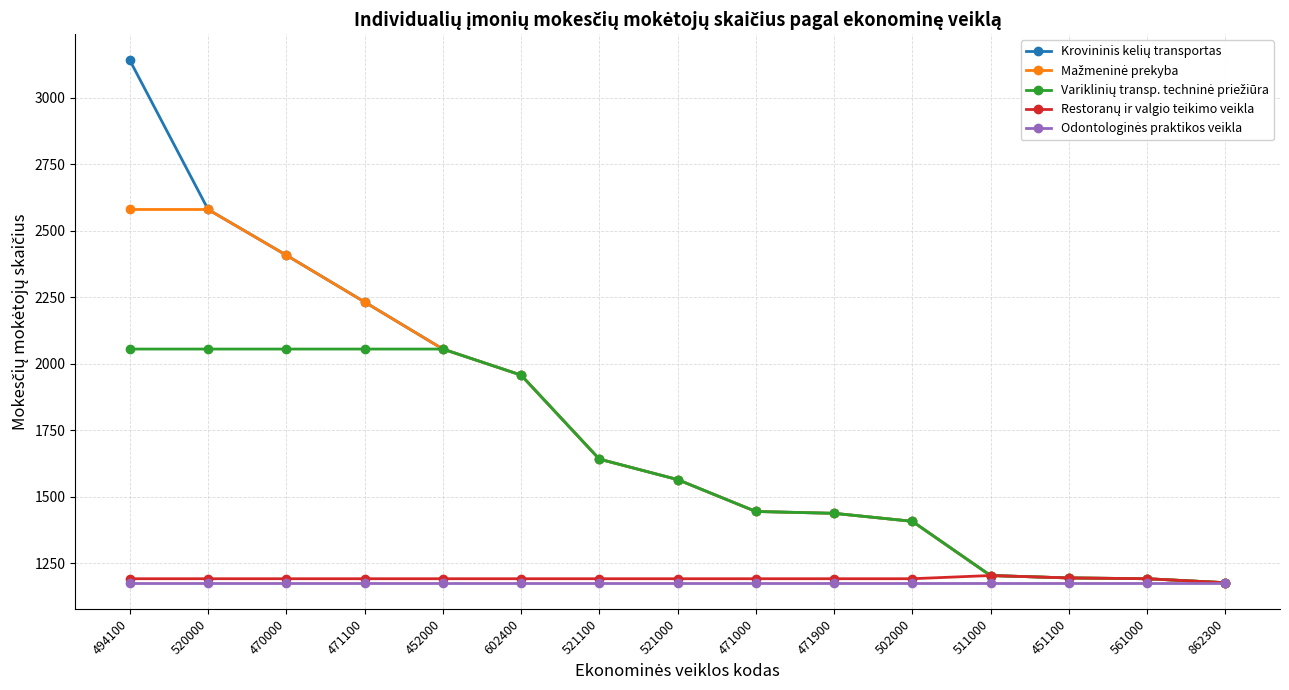

What is the label of the 4th point from the right?

511000